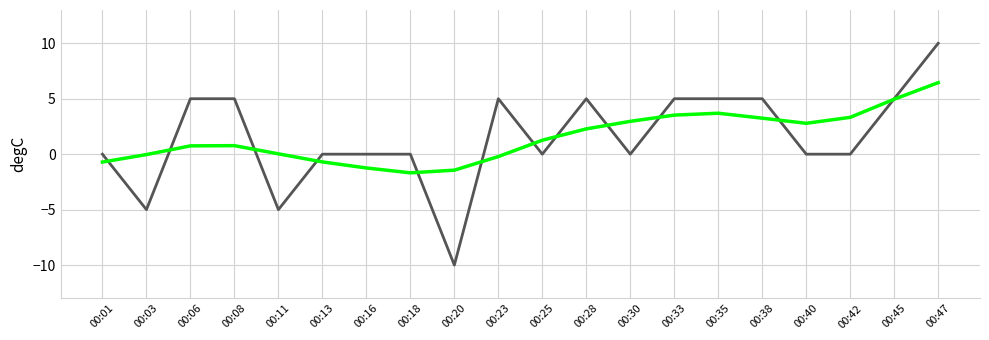

What is the greatest value displayed?

10.0